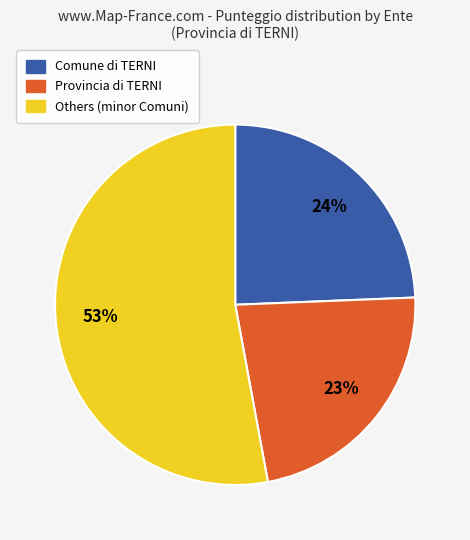

To the nearest percent, what is the average slice percentage?

33%